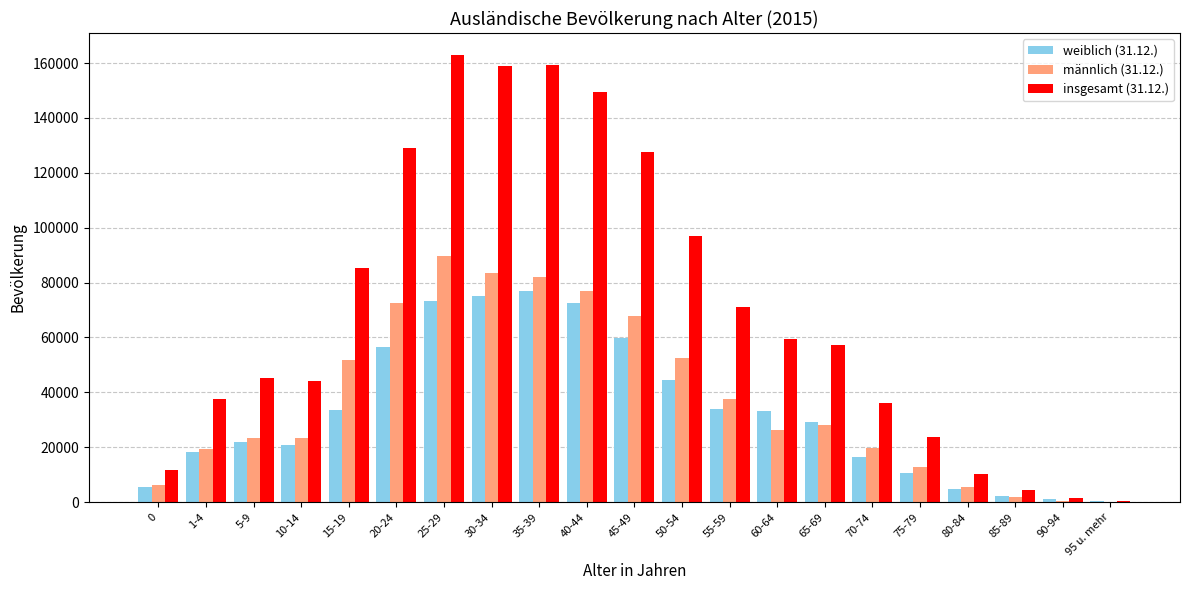

At which category is the sum across all series the highest?

25-29